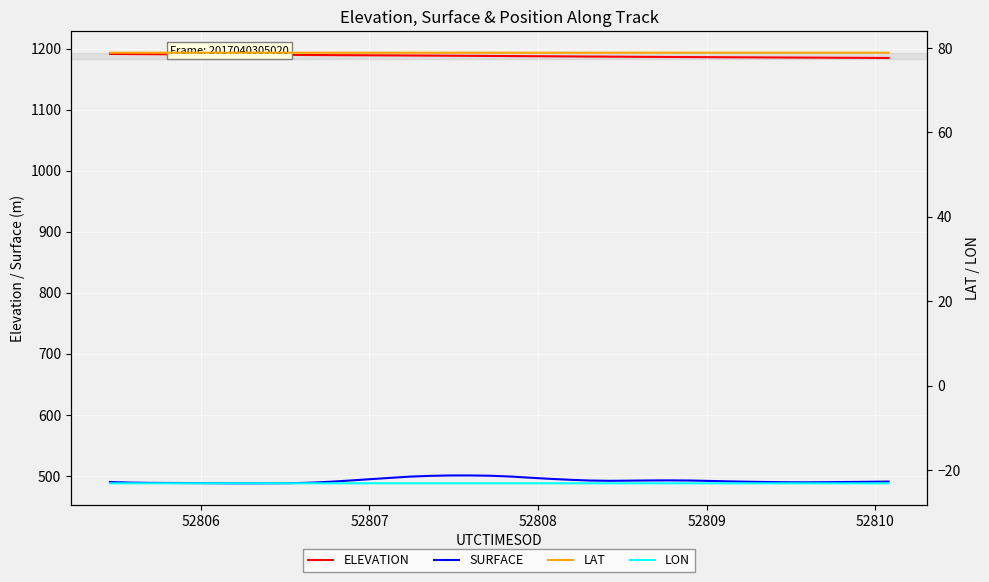

True or false: LON and ELEVATION cross at least once.

False